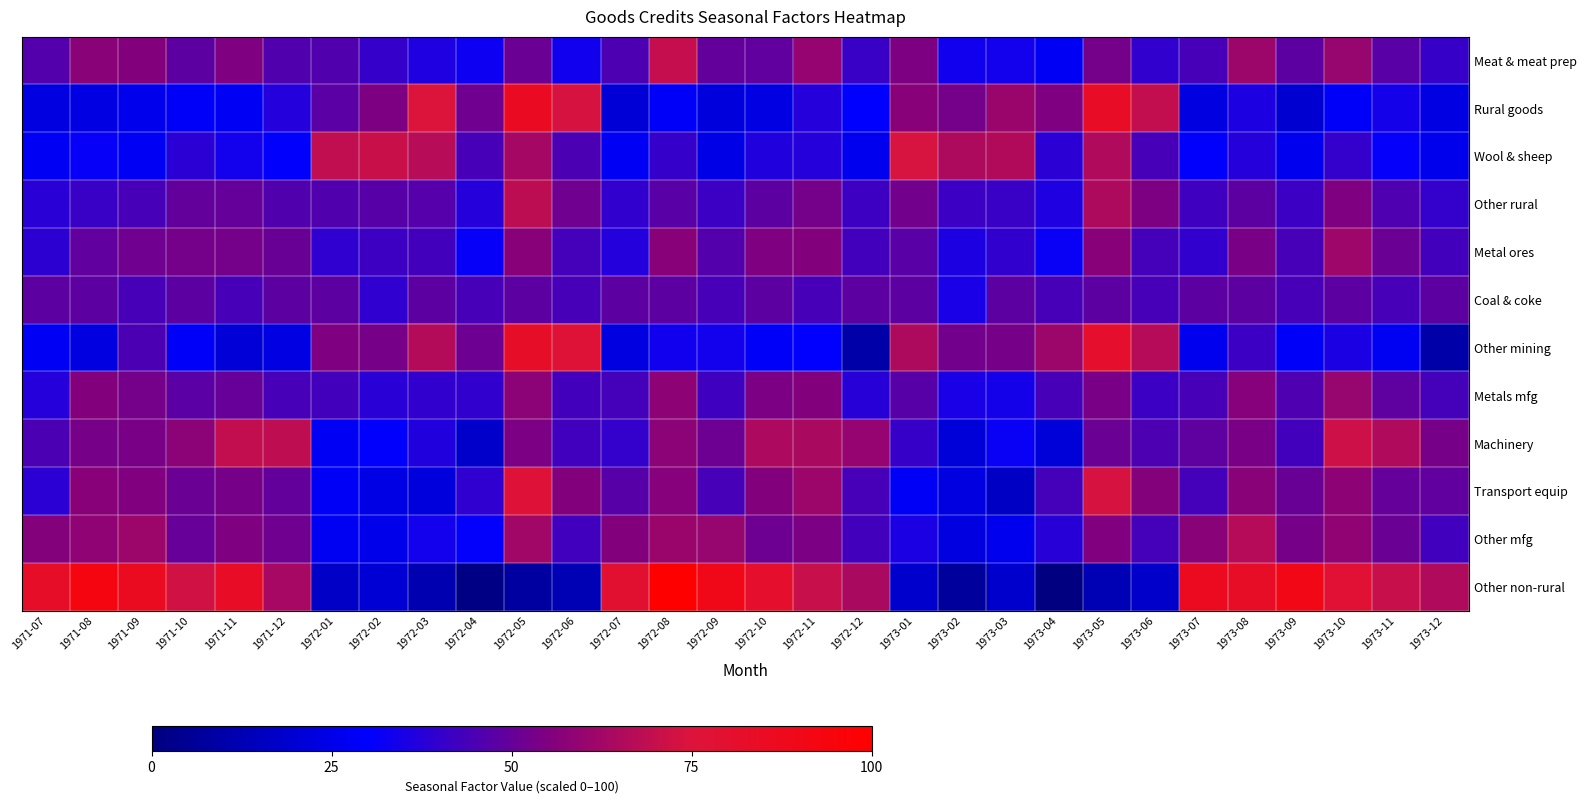

Reading left to right, transcribe all the data shown in this chart.

Meat & meat prep: 1971-07=46.3	1971-08=57.4	1971-09=55.6	1971-10=48.2	1971-11=55.1	1971-12=45.9	1972-01=45.8	1972-02=40.3	1972-03=36.1	1972-04=32.8	1972-05=51.1	1972-06=33.3	1972-07=45.0	1972-08=69.8	1972-09=49.5	1972-10=49.0	1972-11=59.6	1972-12=41.4	1973-01=54.6	1973-02=33.4	1973-03=33.9	1973-04=27.4	1973-05=53.0	1973-06=39.6	1973-07=43.9	1973-08=61.1	1973-09=48.4	1973-10=60.1	1973-11=47.4	1973-12=40.6
Rural goods: 1971-07=22.7	1971-08=23.6	1971-09=26.1	1971-10=28.6	1971-11=27.9	1971-12=36.8	1972-01=47.8	1972-02=54.5	1972-03=75.2	1972-04=51.9	1972-05=84.8	1972-06=73.7	1972-07=20.6	1972-08=28.8	1972-09=22.2	1972-10=23.6	1972-11=37.5	1972-12=29.8	1973-01=57.0	1973-02=52.9	1973-03=60.9	1973-04=54.9	1973-05=83.8	1973-06=69.4	1973-07=23.4	1973-08=35.7	1973-09=19.3	1973-10=28.7	1973-11=34.1	1973-12=23.7
Wool & sheep: 1971-07=28.0	1971-08=31.5	1971-09=27.6	1971-10=38.7	1971-11=33.7	1971-12=29.6	1972-01=68.9	1972-02=70.9	1972-03=67.0	1972-04=44.1	1972-05=63.2	1972-06=44.5	1972-07=28.0	1972-08=40.4	1972-09=24.5	1972-10=36.6	1972-11=37.4	1972-12=26.3	1973-01=73.9	1973-02=65.1	1973-03=65.9	1973-04=38.7	1973-05=65.4	1973-06=43.9	1973-07=29.6	1973-08=37.2	1973-09=26.5	1973-10=40.2	1973-11=31.1	1973-12=25.9
Other rural: 1971-07=37.9	1971-08=41.2	1971-09=44.0	1971-10=49.5	1971-11=49.8	1971-12=45.7	1972-01=45.8	1972-02=47.1	1972-03=46.8	1972-04=37.3	1972-05=68.2	1972-06=51.8	1972-07=39.8	1972-08=47.4	1972-09=41.6	1972-10=48.3	1972-11=52.9	1972-12=42.1	1973-01=52.6	1973-02=41.4	1973-03=41.3	1973-04=36.3	1973-05=65.0	1973-06=54.6	1973-07=42.4	1973-08=48.1	1973-09=41.7	1973-10=55.0	1973-11=45.7	1973-12=40.0
Metal ores: 1971-07=38.7	1971-08=49.0	1971-09=51.8	1971-10=52.7	1971-11=53.0	1971-12=50.5	1972-01=39.4	1972-02=41.9	1972-03=43.4	1972-04=31.3	1972-05=56.8	1972-06=43.7	1972-07=36.9	1972-08=56.9	1972-09=46.1	1972-10=55.0	1972-11=55.9	1972-12=43.2	1973-01=47.5	1973-02=35.7	1973-03=39.6	1973-04=31.9	1973-05=56.8	1973-06=43.7	1973-07=39.5	1973-08=53.8	1973-09=44.1	1973-10=61.4	1973-11=50.9	1973-12=43.1
Coal & coke: 1971-07=48.4	1971-08=48.4	1971-09=43.9	1971-10=48.4	1971-11=43.9	1971-12=48.4	1972-01=48.4	1972-02=39.4	1972-03=48.4	1972-04=43.9	1972-05=48.4	1972-06=43.9	1972-07=48.4	1972-08=48.4	1972-09=43.9	1972-10=48.4	1972-11=43.9	1972-12=48.4	1973-01=48.4	1973-02=34.9	1973-03=48.4	1973-04=43.9	1973-05=48.4	1973-06=43.9	1973-07=48.4	1973-08=48.4	1973-09=43.9	1973-10=48.4	1973-11=43.9	1973-12=48.4
Other mining: 1971-07=27.9	1971-08=22.8	1971-09=44.9	1971-10=28.9	1971-11=20.9	1971-12=23.7	1972-01=54.8	1972-02=53.5	1972-03=66.3	1972-04=51.4	1972-05=82.6	1972-06=76.7	1972-07=23.0	1972-08=33.3	1972-09=34.0	1972-10=28.8	1972-11=30.4	1972-12=10.1	1973-01=65.1	1973-02=52.4	1973-03=53.4	1973-04=61.2	1973-05=81.6	1973-06=66.5	1973-07=26.3	1973-08=41.6	1973-09=29.0	1973-10=35.4	1973-11=27.3	1973-12=10.1
Metals mfg: 1971-07=37.2	1971-08=55.7	1971-09=52.9	1971-10=48.0	1971-11=50.3	1971-12=43.8	1972-01=43.3	1972-02=37.9	1972-03=39.6	1972-04=39.6	1972-05=57.6	1972-06=43.3	1972-07=43.4	1972-08=58.0	1972-09=42.5	1972-10=53.9	1972-11=55.7	1972-12=37.6	1973-01=47.0	1973-02=34.8	1973-03=34.3	1973-04=43.8	1973-05=53.8	1973-06=41.8	1973-07=43.8	1973-08=56.3	1973-09=45.6	1973-10=60.0	1973-11=48.5	1973-12=43.6
Machinery: 1971-07=44.7	1971-08=53.3	1971-09=53.7	1971-10=57.7	1971-11=69.4	1971-12=68.6	1972-01=27.9	1972-02=29.3	1972-03=36.6	1972-04=17.9	1972-05=53.9	1972-06=42.8	1972-07=40.1	1972-08=57.8	1972-09=51.4	1972-10=64.6	1972-11=64.4	1972-12=59.4	1973-01=40.8	1973-02=21.3	1973-03=31.9	1973-04=21.4	1973-05=51.2	1973-06=45.0	1973-07=48.5	1973-08=53.9	1973-09=43.2	1973-10=71.6	1973-11=65.6	1973-12=53.2
Transport equip: 1971-07=38.6	1971-08=56.8	1971-09=55.3	1971-10=51.0	1971-11=53.2	1971-12=49.5	1972-01=28.5	1972-02=23.8	1972-03=21.9	1972-04=39.1	1972-05=76.2	1972-06=55.5	1972-07=47.0	1972-08=56.6	1972-09=44.1	1972-10=55.5	1972-11=61.2	1972-12=44.1	1973-01=28.3	1973-02=23.3	1973-03=16.4	1973-04=43.5	1973-05=73.5	1973-06=55.9	1973-07=43.4	1973-08=57.1	1973-09=50.7	1973-10=58.0	1973-11=49.9	1973-12=49.0
Other mfg: 1971-07=55.9	1971-08=58.2	1971-09=61.1	1971-10=50.2	1971-11=54.8	1971-12=51.6	1972-01=27.0	1972-02=25.4	1972-03=33.7	1972-04=30.8	1972-05=62.3	1972-06=42.7	1972-07=55.8	1972-08=60.6	1972-09=59.9	1972-10=51.5	1972-11=54.0	1972-12=43.2	1973-01=35.5	1973-02=23.0	1973-03=26.3	1973-04=37.7	1973-05=55.2	1973-06=43.4	1973-07=57.3	1973-08=66.6	1973-09=53.5	1973-10=58.6	1973-11=51.1	1973-12=42.8
Other non-rural: 1971-07=82.6	1971-08=92.9	1971-09=85.5	1971-10=72.3	1971-11=83.6	1971-12=63.5	1972-01=17.0	1972-02=20.1	1972-03=11.9	1972-04=1.2	1972-05=7.9	1972-06=12.5	1972-07=79.6	1972-08=100.0	1972-09=89.2	1972-10=81.3	1972-11=70.4	1972-12=64.3	1973-01=18.3	1973-02=7.0	1973-03=18.0	1973-04=0.0	1973-05=12.7	1973-06=17.7	1973-07=86.0	1973-08=83.4	1973-09=90.4	1973-10=78.1	1973-11=70.3	1973-12=65.3